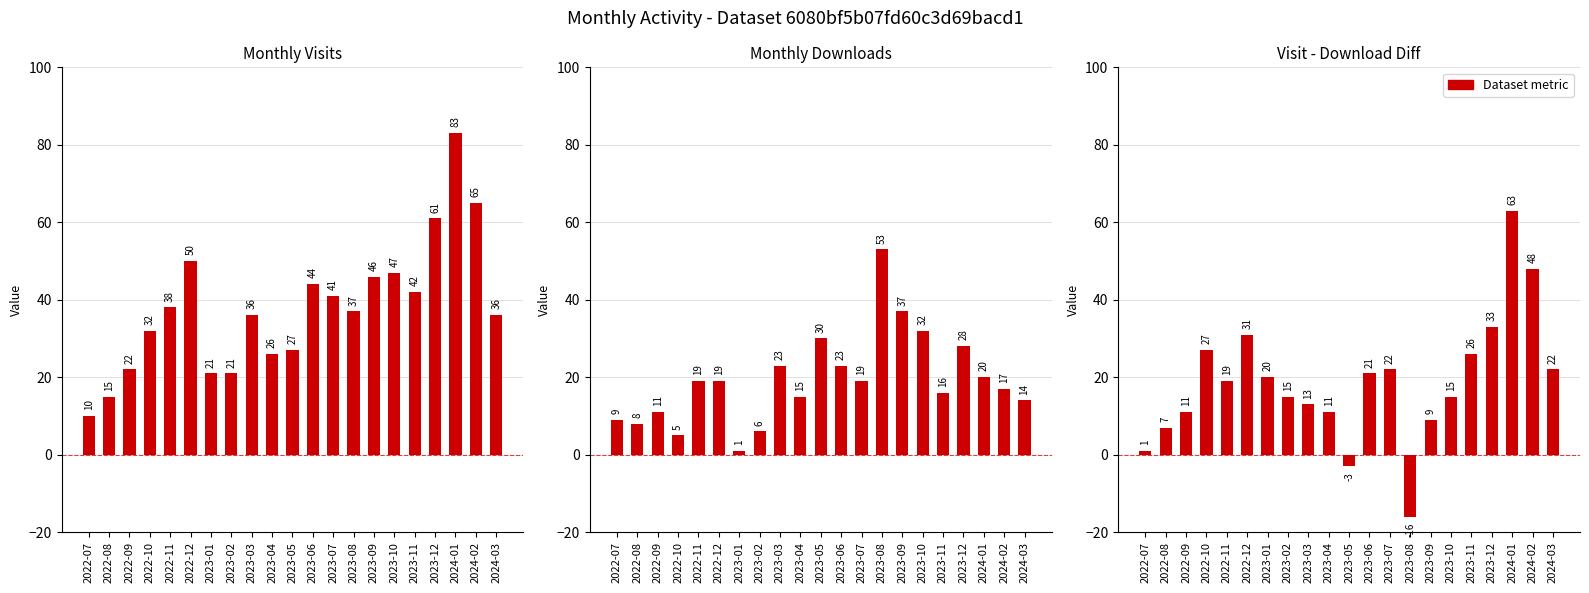

Rank the categories by Monthly Downloads value from highest to lowest.

2023-08, 2023-09, 2023-10, 2023-05, 2023-12, 2023-03, 2023-06, 2024-01, 2022-11, 2022-12, 2023-07, 2024-02, 2023-11, 2023-04, 2024-03, 2022-09, 2022-07, 2022-08, 2023-02, 2022-10, 2023-01